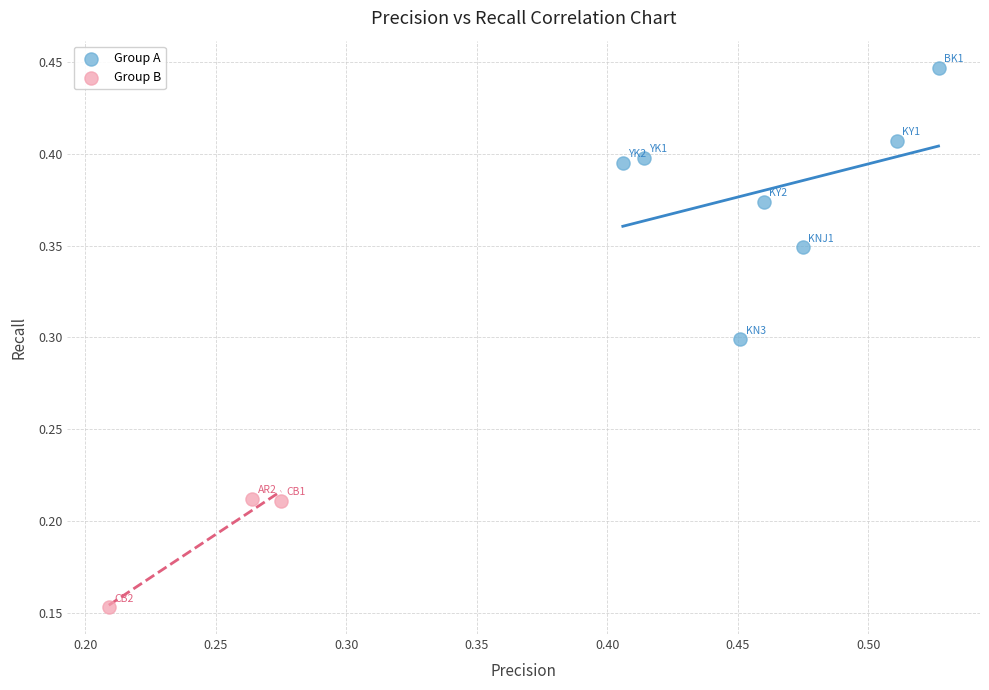

Which series reaches the maximum Y coordinate?

Group A